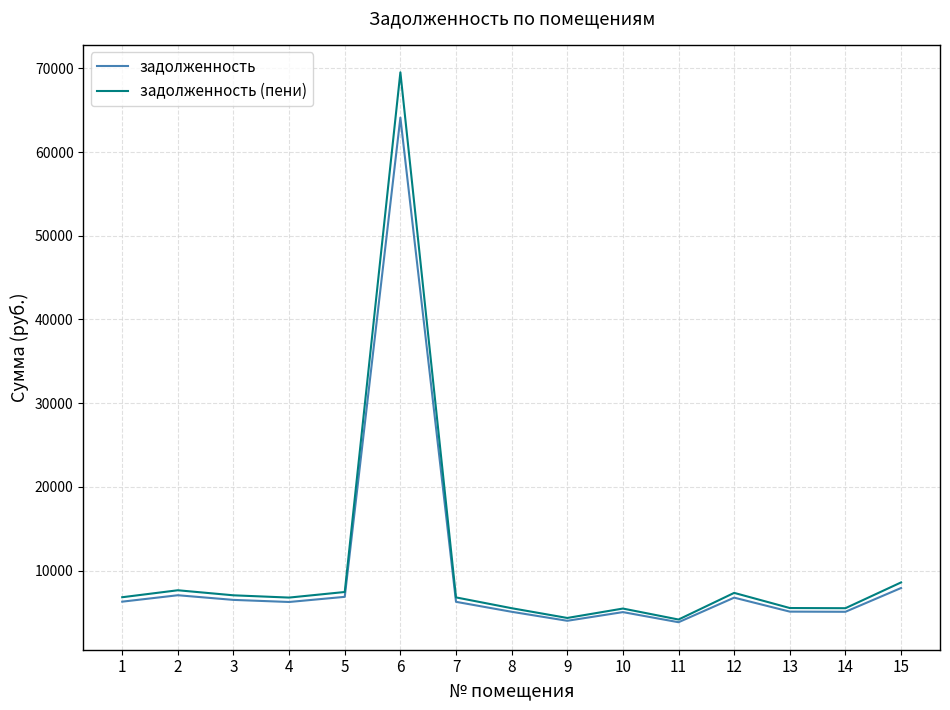

Between 3 and 6, which series saw the biggest shift?

задолженность (пени)